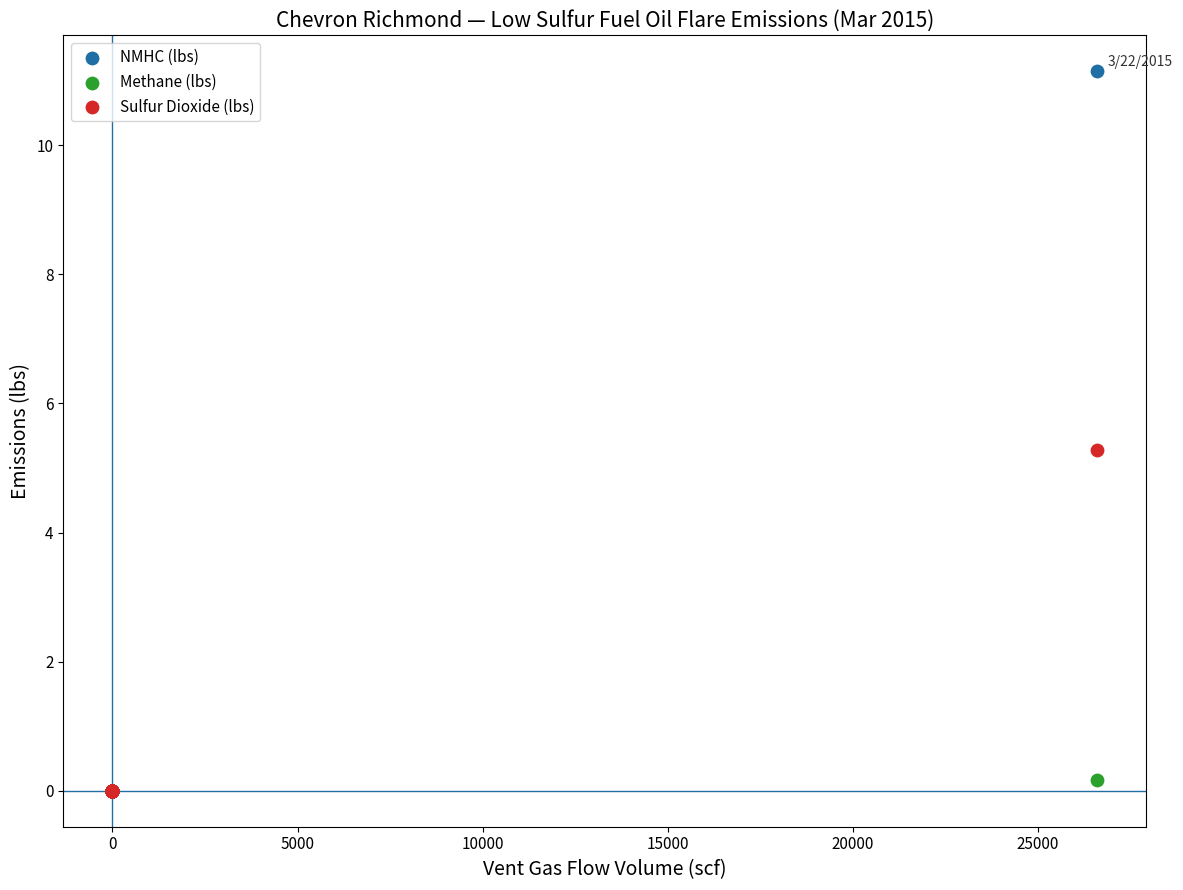

Which series reaches the maximum Y coordinate?

NMHC (lbs)